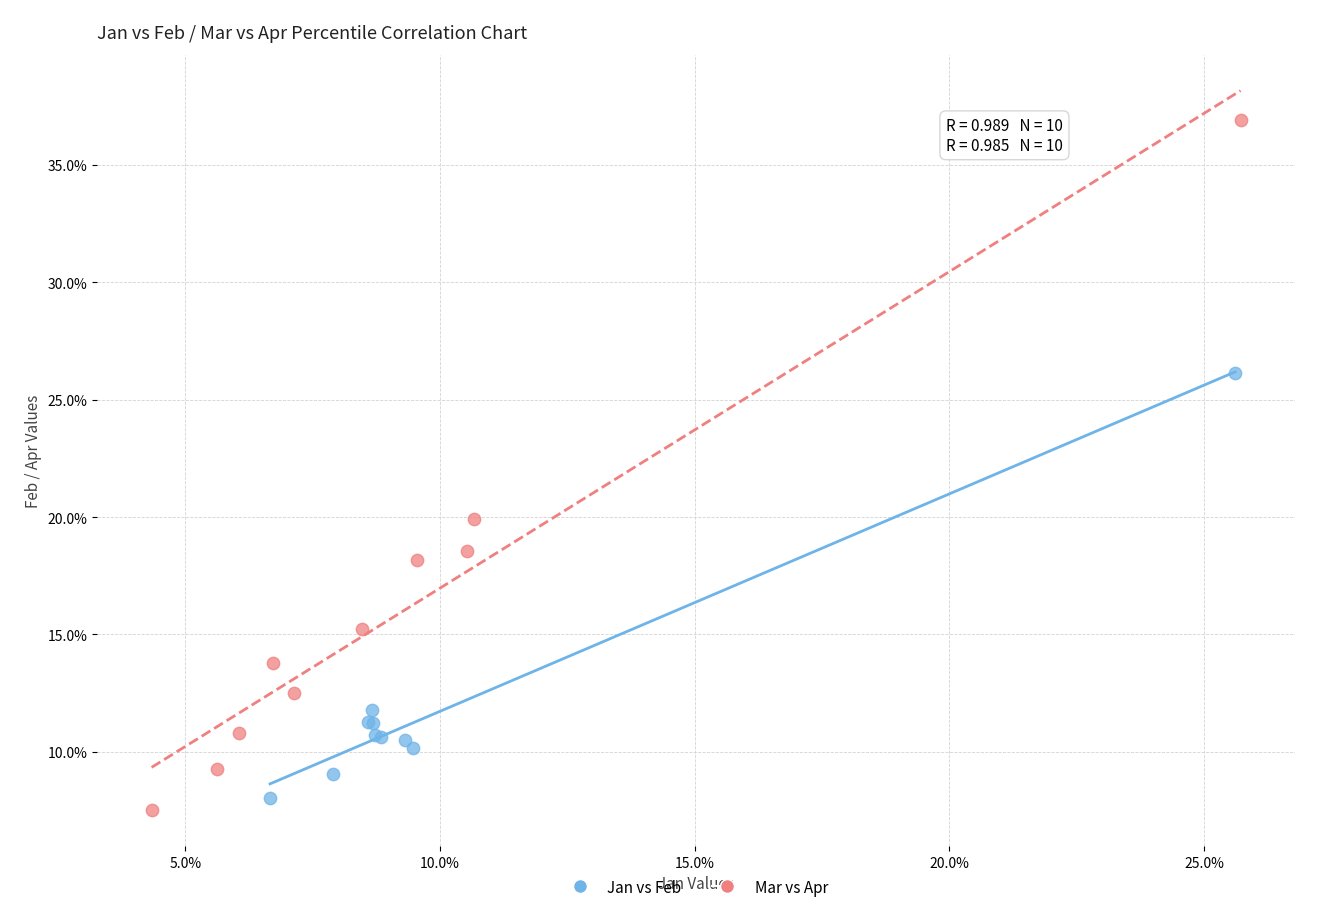

Which series has the largest Y range (max minus min)?

Mar vs Apr